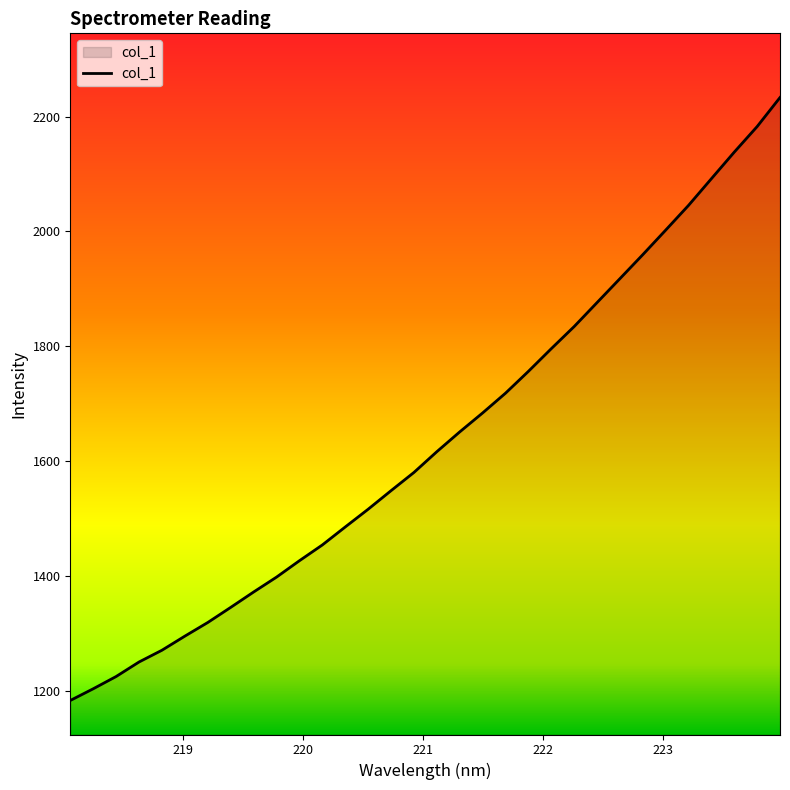

What is the difference between the maximum and minimum values?

1049.1